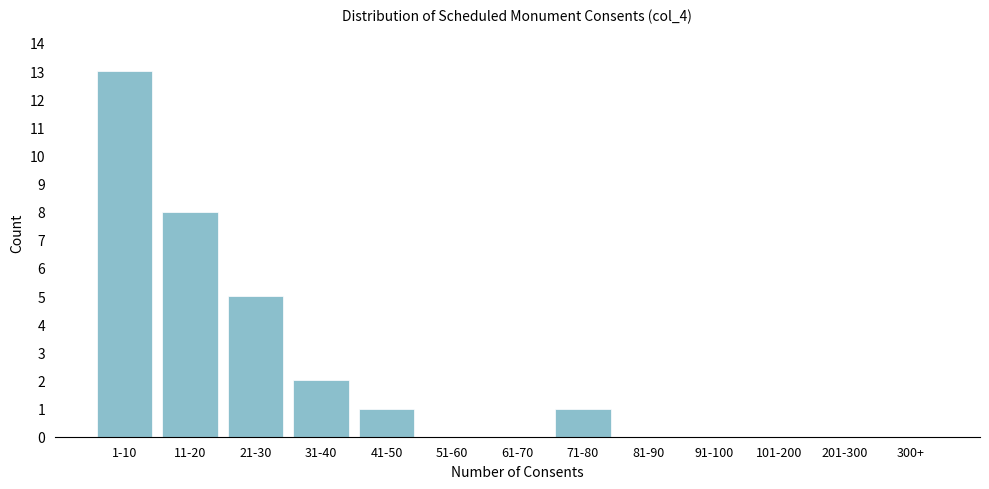

Reading left to right, list all the values displayed in this chart.

1-10=13	11-20=8	21-30=5	31-40=2	41-50=1	51-60=0	61-70=0	71-80=1	81-90=0	91-100=0	101-200=0	201-300=0	300+=0